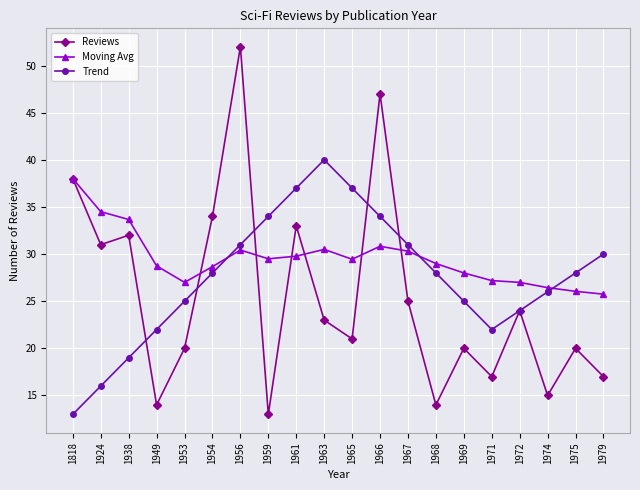

Rank the series at 1953 from highest to lowest value.

Moving Avg, Trend, Reviews